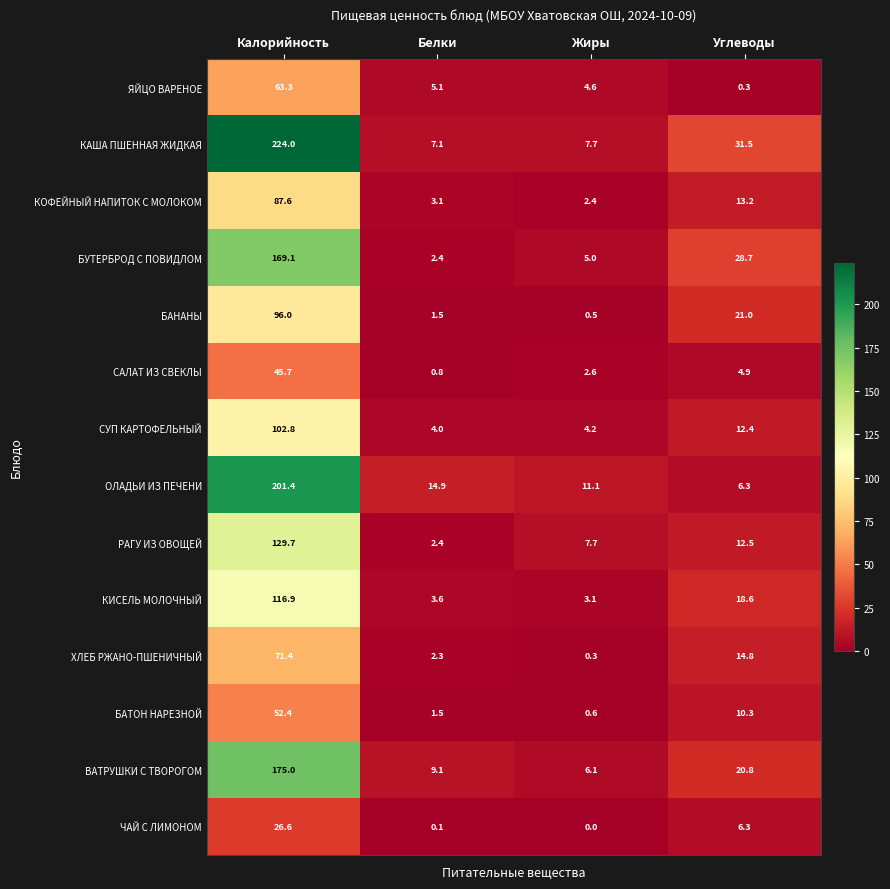

How many data points does each series have?

4